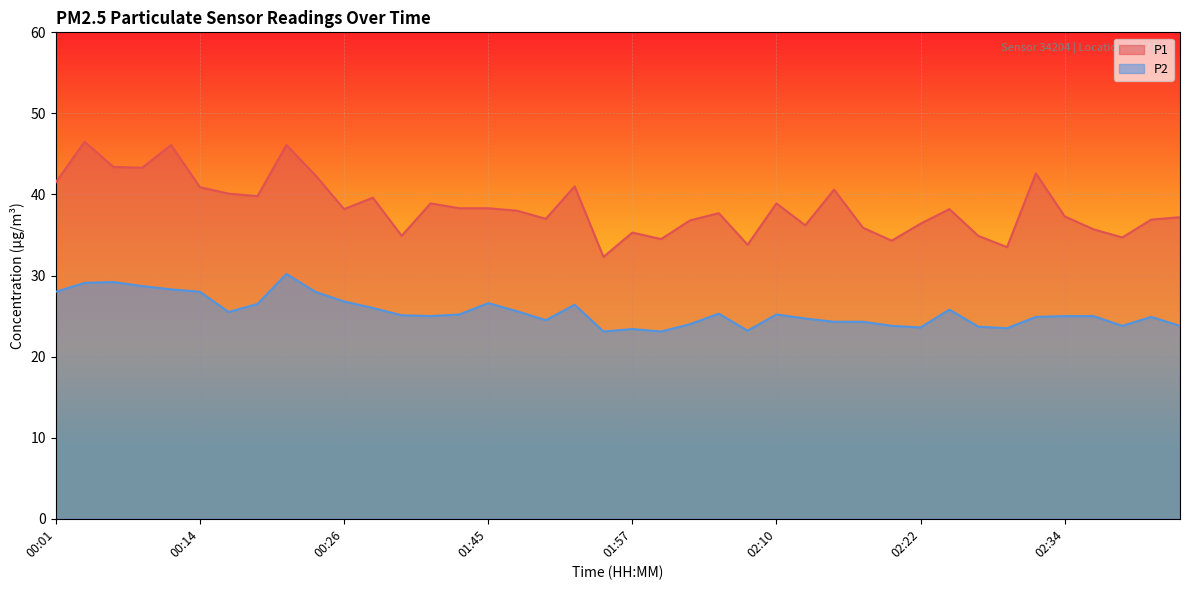

List the series in order of their overall mean, lowest first.

P2, P1